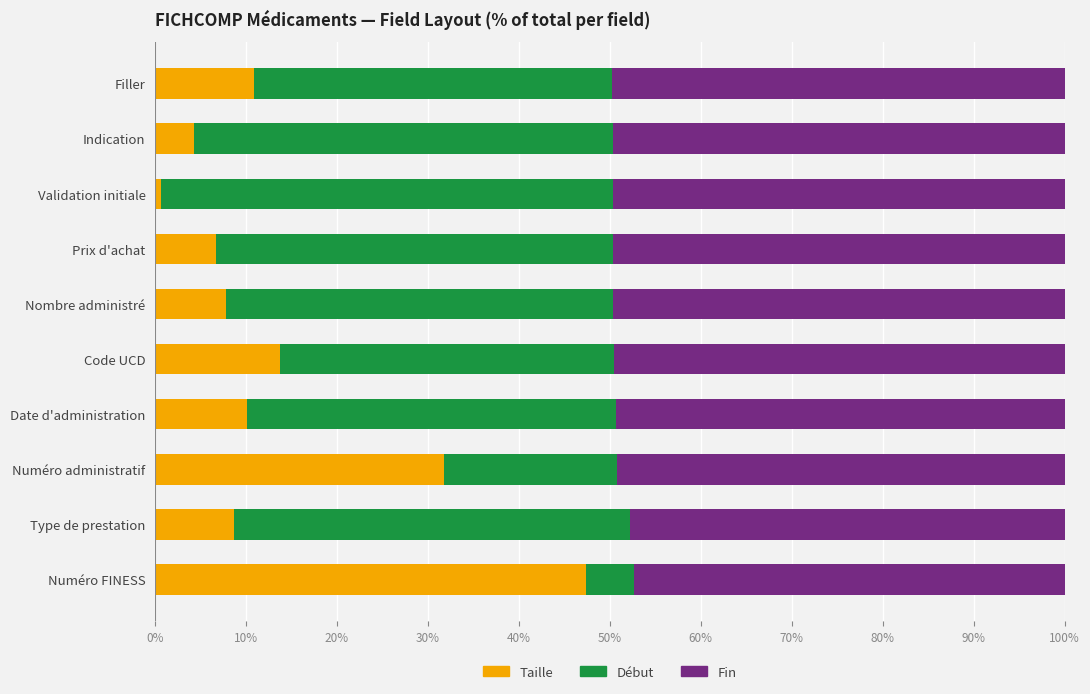

At which label is Taille closest to 24?

Numéro administratif